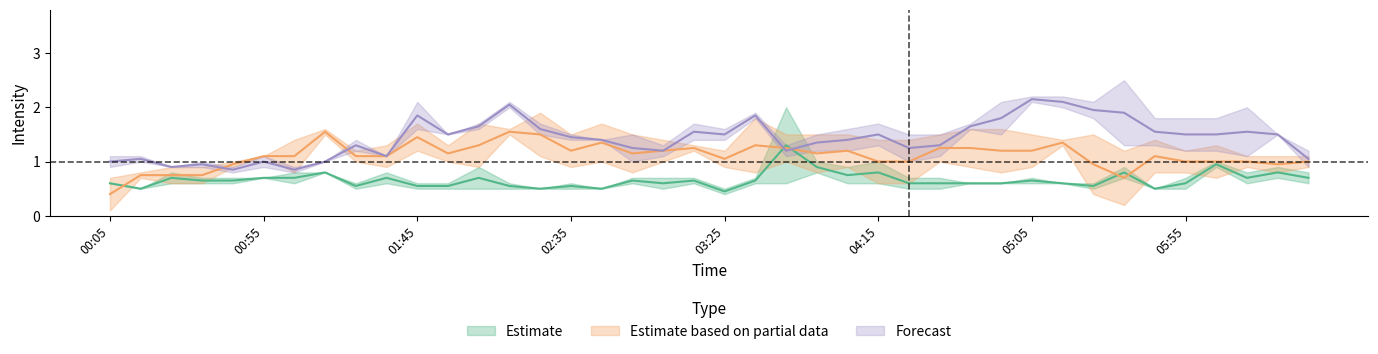

The value of 11.156 at 2000/06/29 02:45 is 1.4. True or false?

True